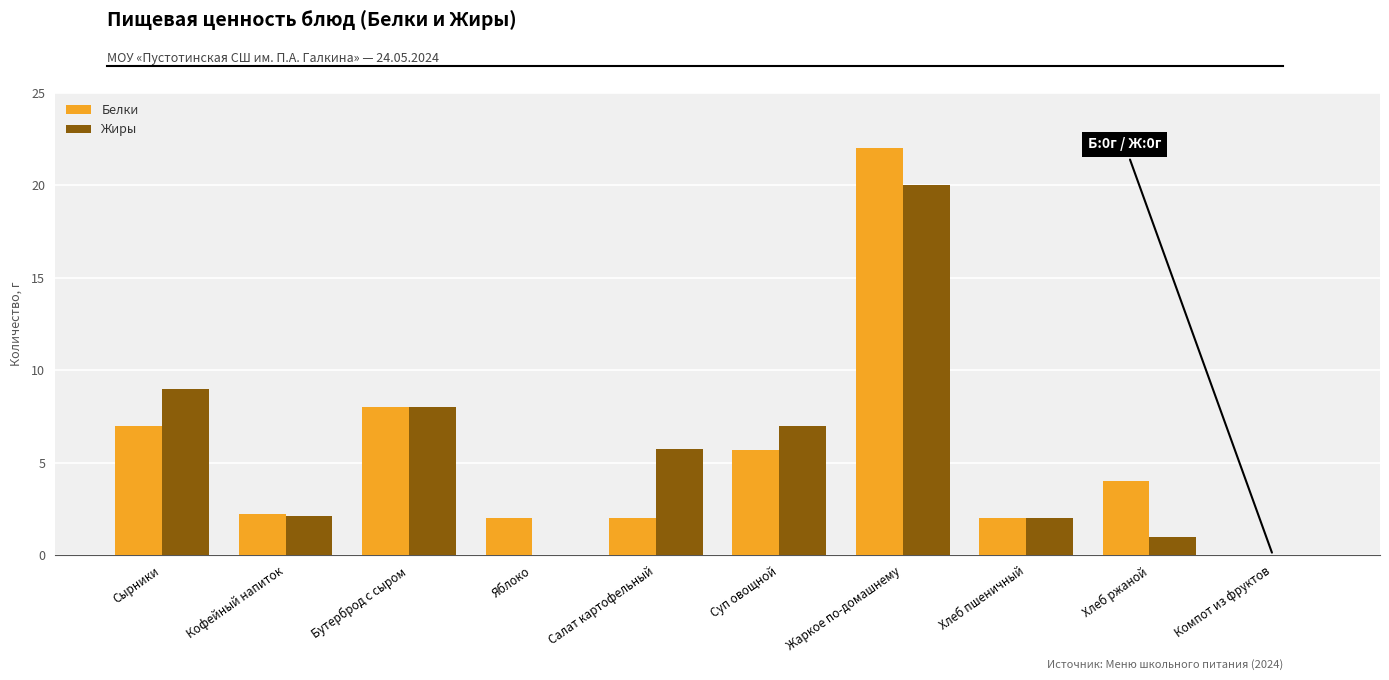

Which label corresponds to the largest value in the chart?

Жаркое по-домашнему